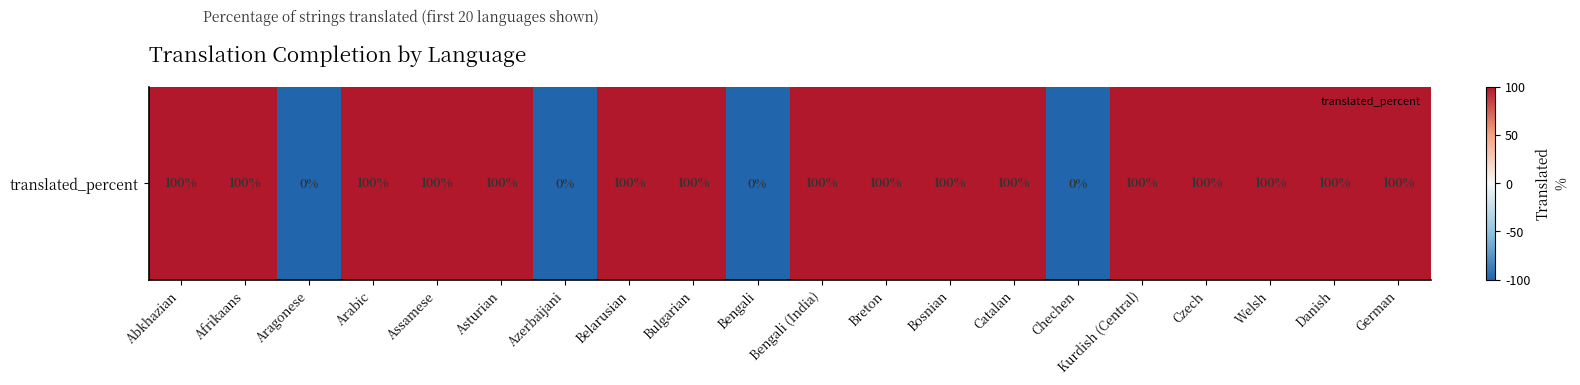

Reading left to right, list all the values displayed in this chart.

Abkhazian=1	Afrikaans=1	Aragonese=-1	Arabic=1	Assamese=1	Asturian=1	Azerbaijani=-1	Belarusian=1	Bulgarian=1	Bengali=-1	Bengali (India)=1	Breton=1	Bosnian=1	Catalan=1	Chechen=-1	Kurdish (Central)=1	Czech=1	Welsh=1	Danish=1	German=1